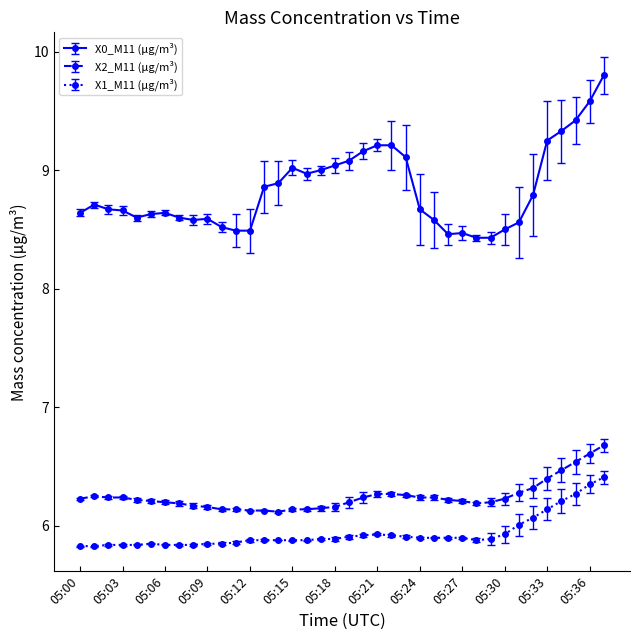

Which series has the largest total across all categories?

X0_M11 (μg/m³)